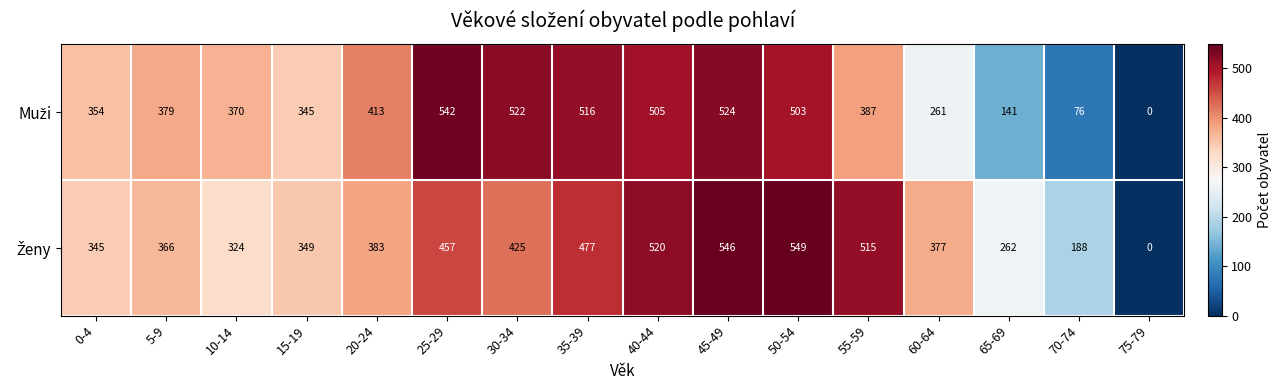

Count the number of data series in this chart.

2